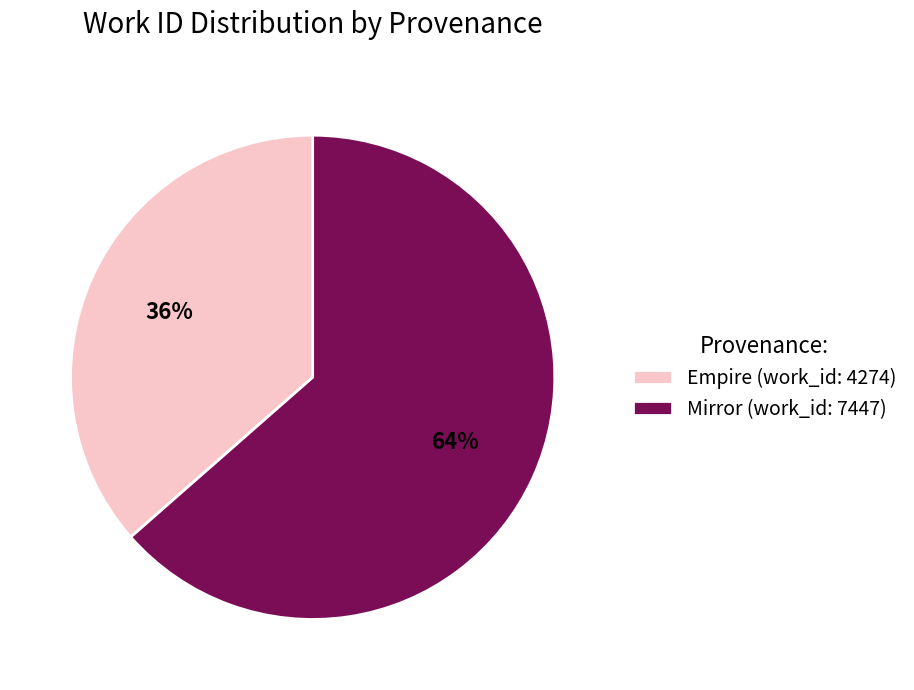

Combined, do Empire (work_id: 4274) and Mirror (work_id: 7447) account for over 50%?

Yes